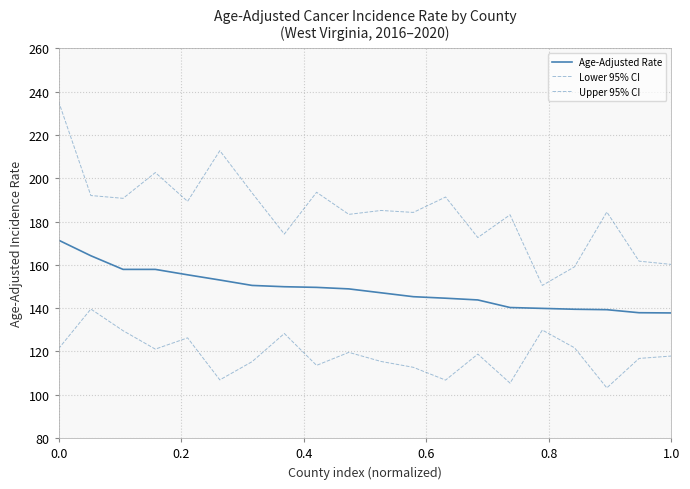

How many interior local valleys does the Upper 95% CI series have?

7